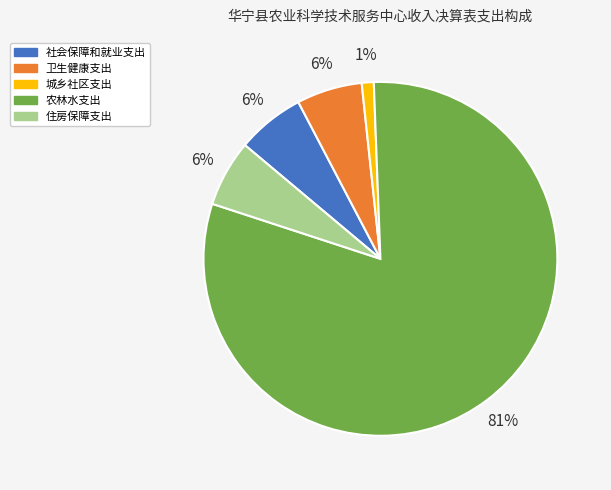

Is the sum of 社会保障和就业支出 and 住房保障支出 greater than half?

No